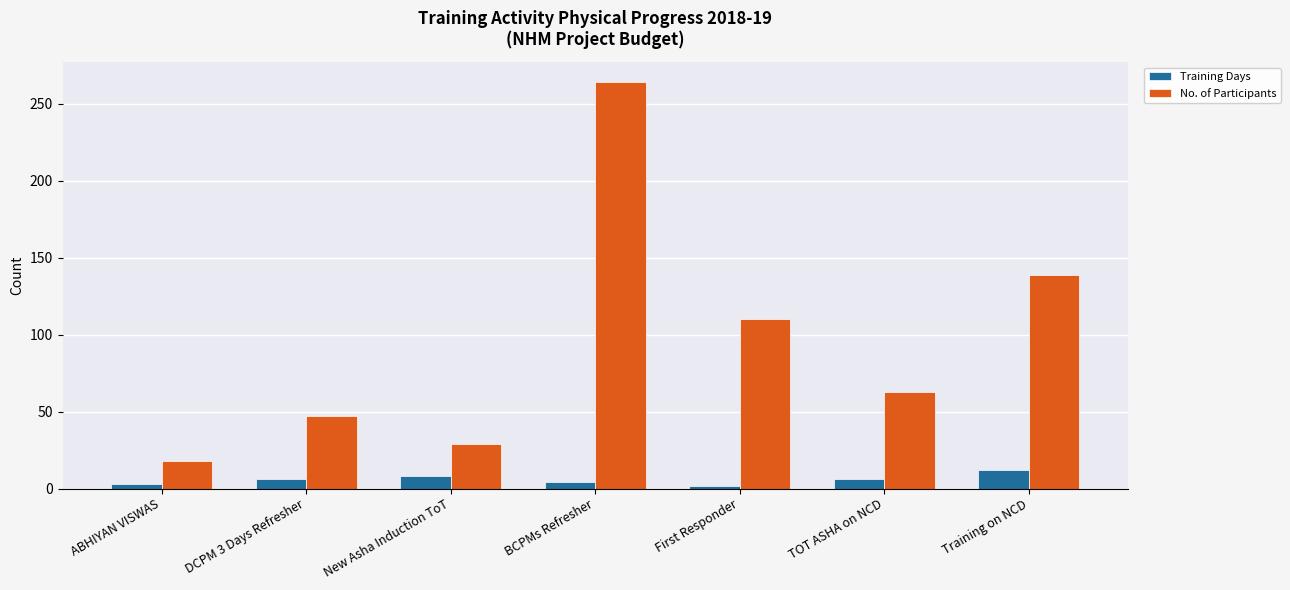

The Training Days series shows 4 at BCPMs Refresher. True or false?

True